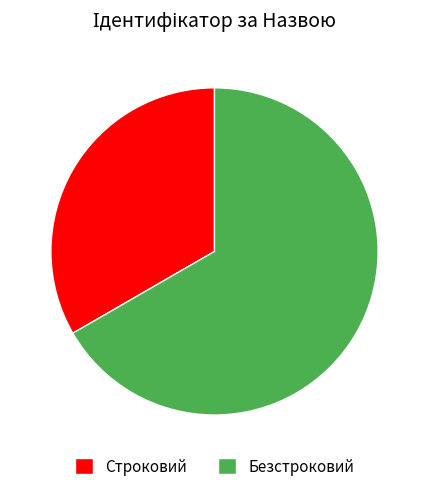

How many slices are in this pie chart?

2